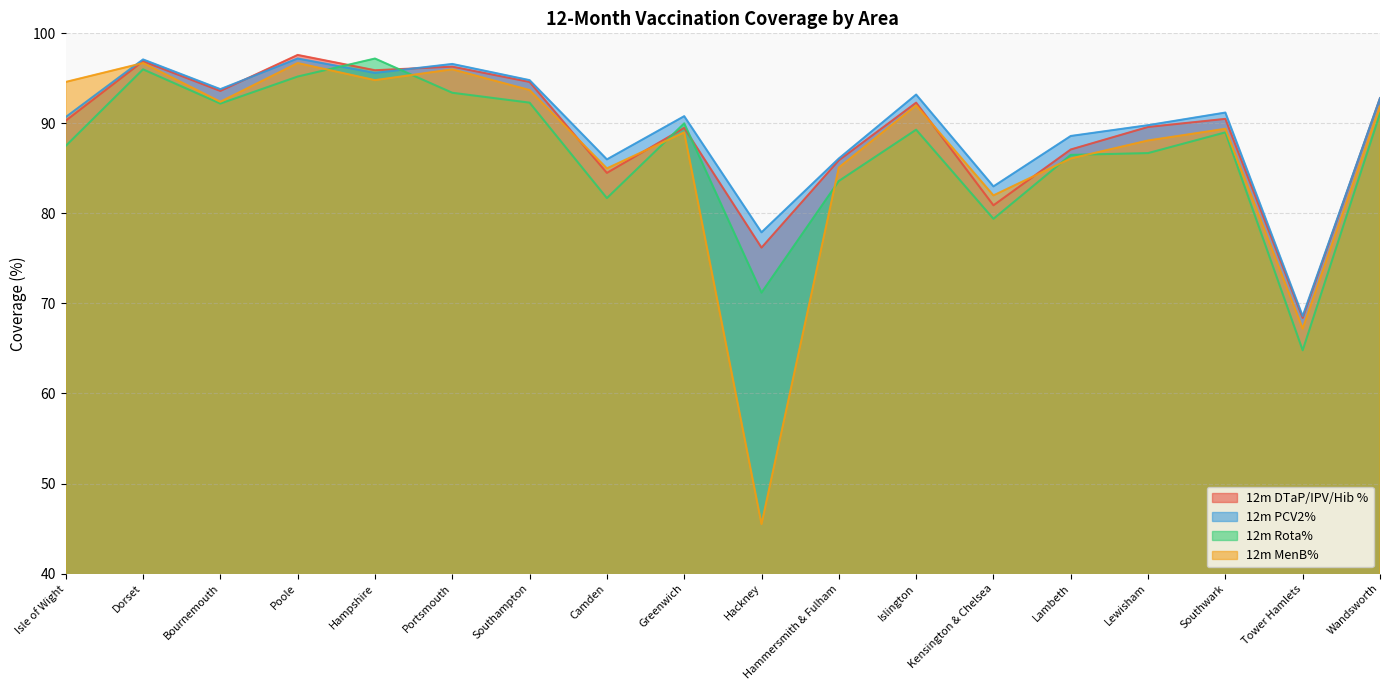

What is the label of the 13th point from the right?

Portsmouth